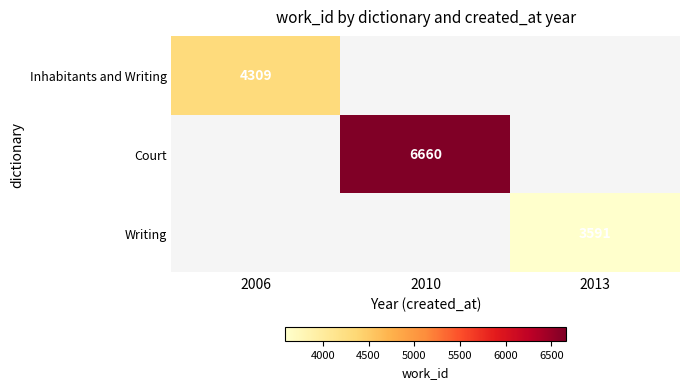

The Writing series shows 1616 at 2013. True or false?

False